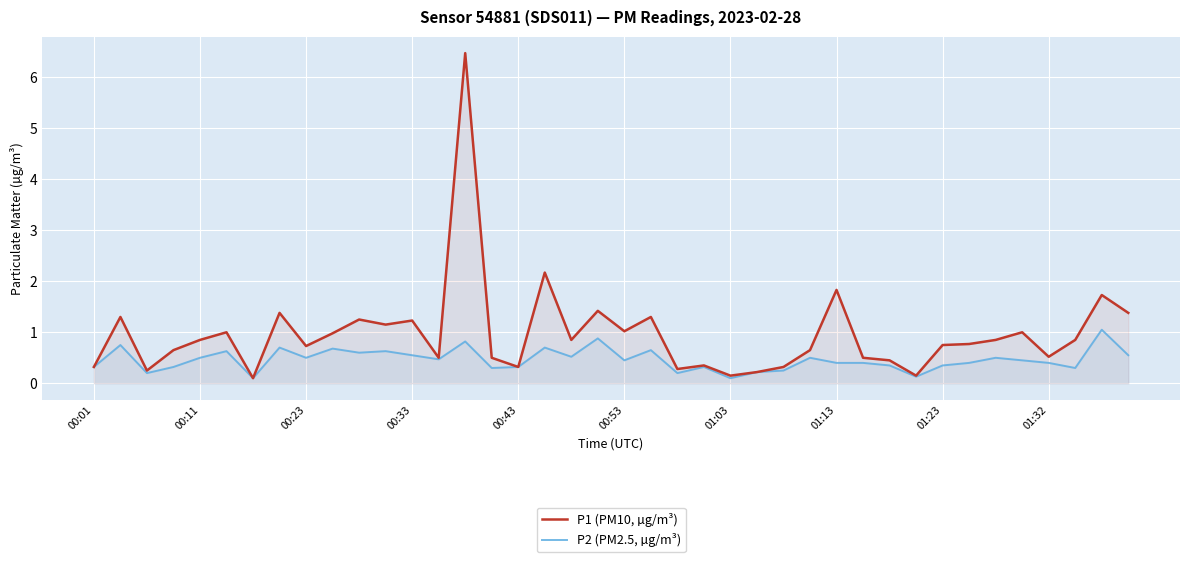

Which series has the largest total across all categories?

P1 (PM10, µg/m³)